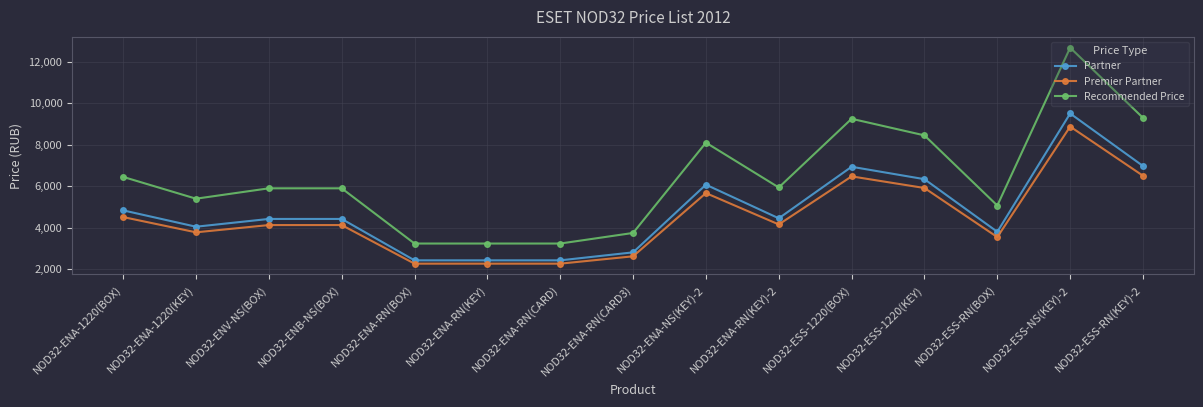

Rank the series by their maximum value, from lowest to highest.

Premier Partner, Partner, Recommended Price